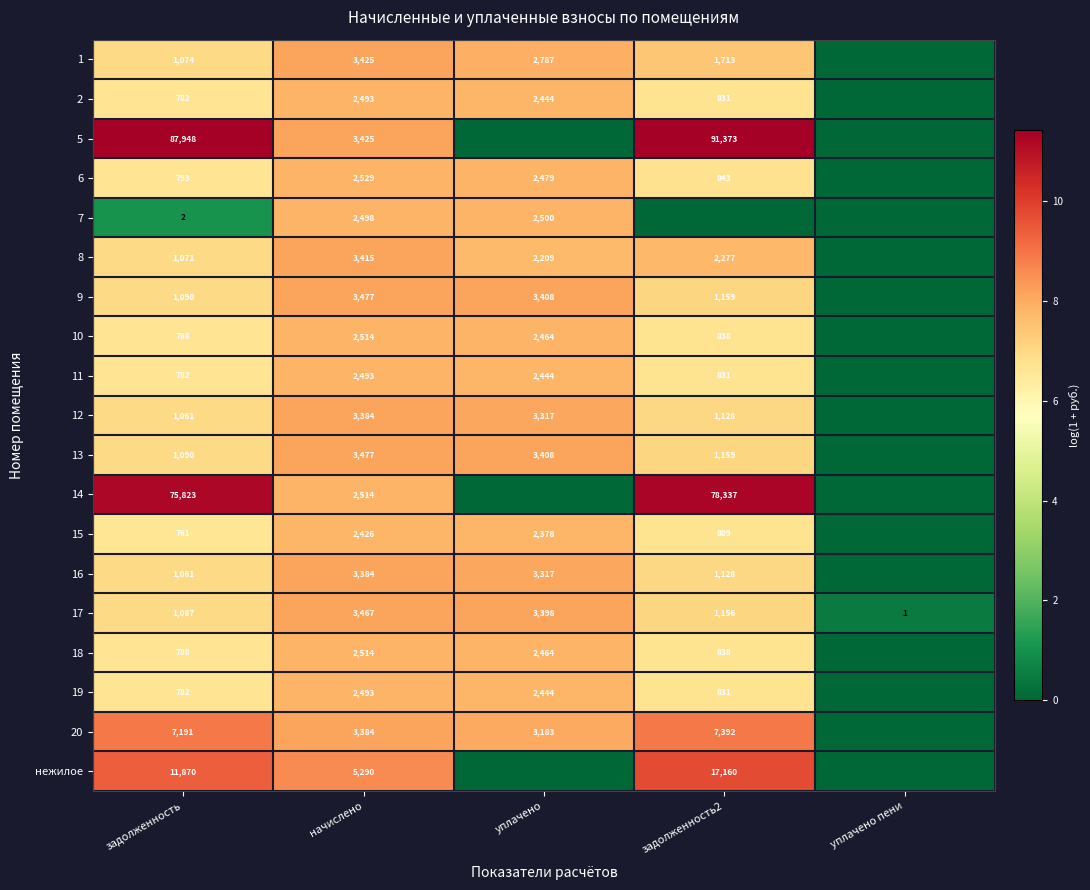

What is the difference between the 15 values at задолженность2 and начислено?

1617